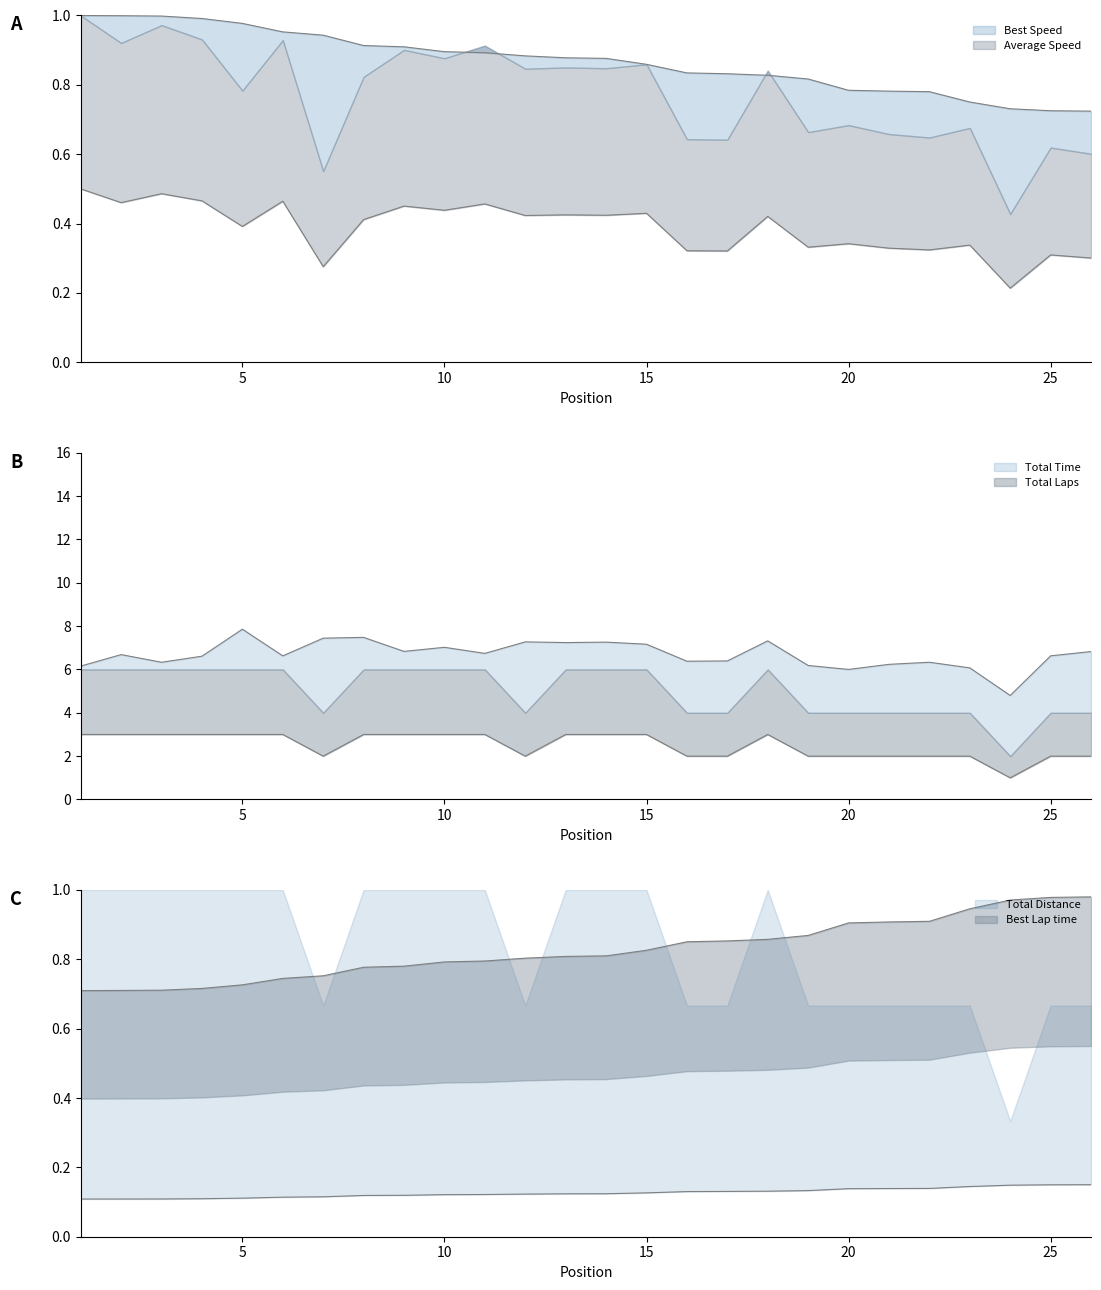

The value of Total Time at 2 is 6.7. True or false?

True